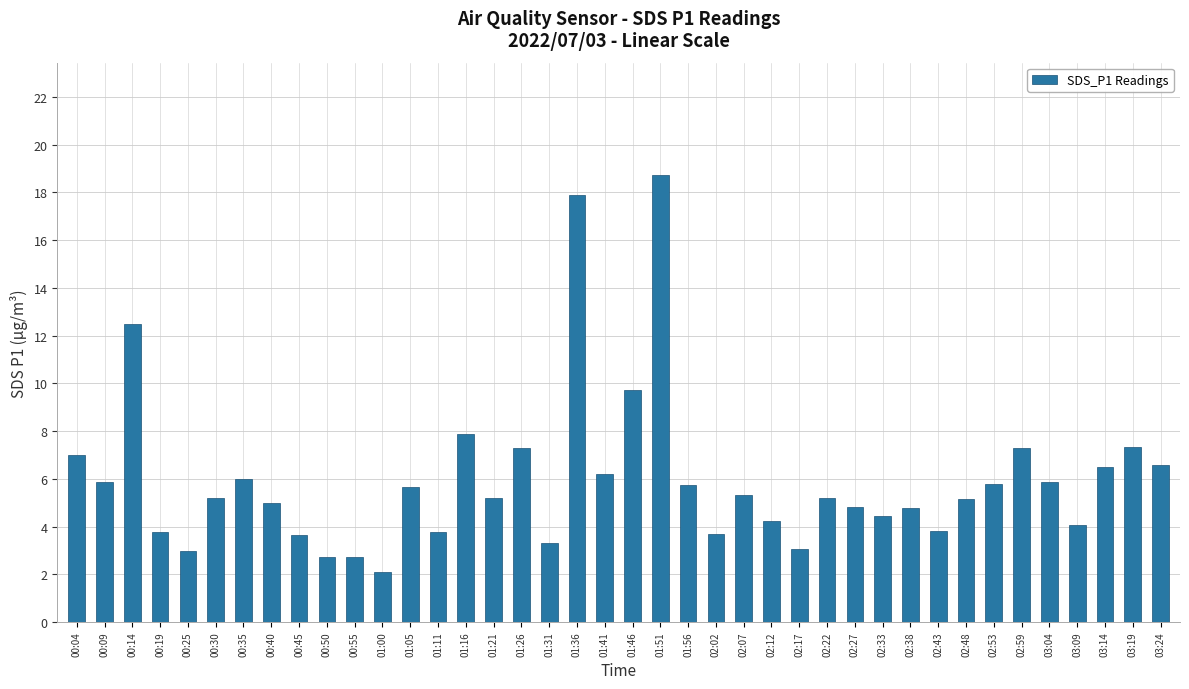

Is it true that the value at 02:07 is 1.1?

False